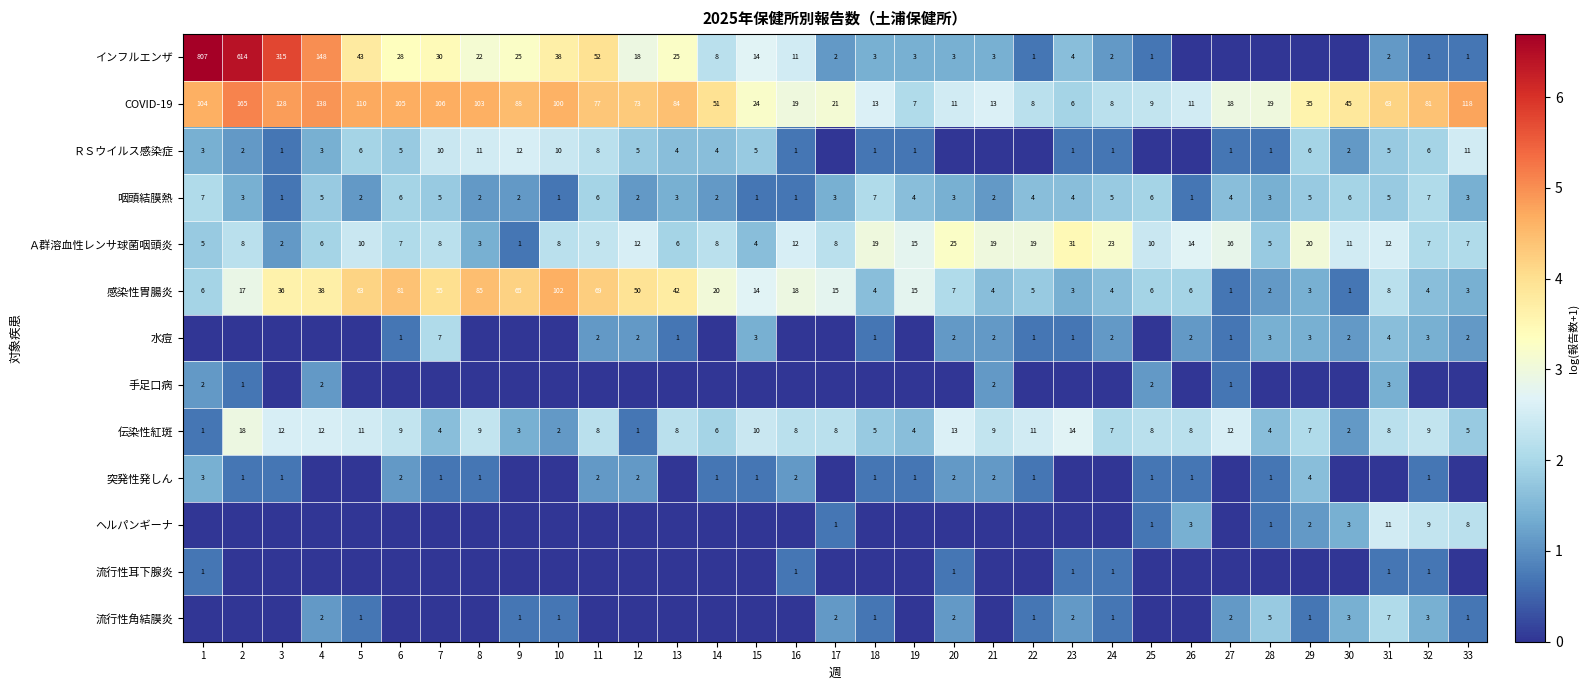

Is it true that インフルエンザ equals 3 at 21?

True